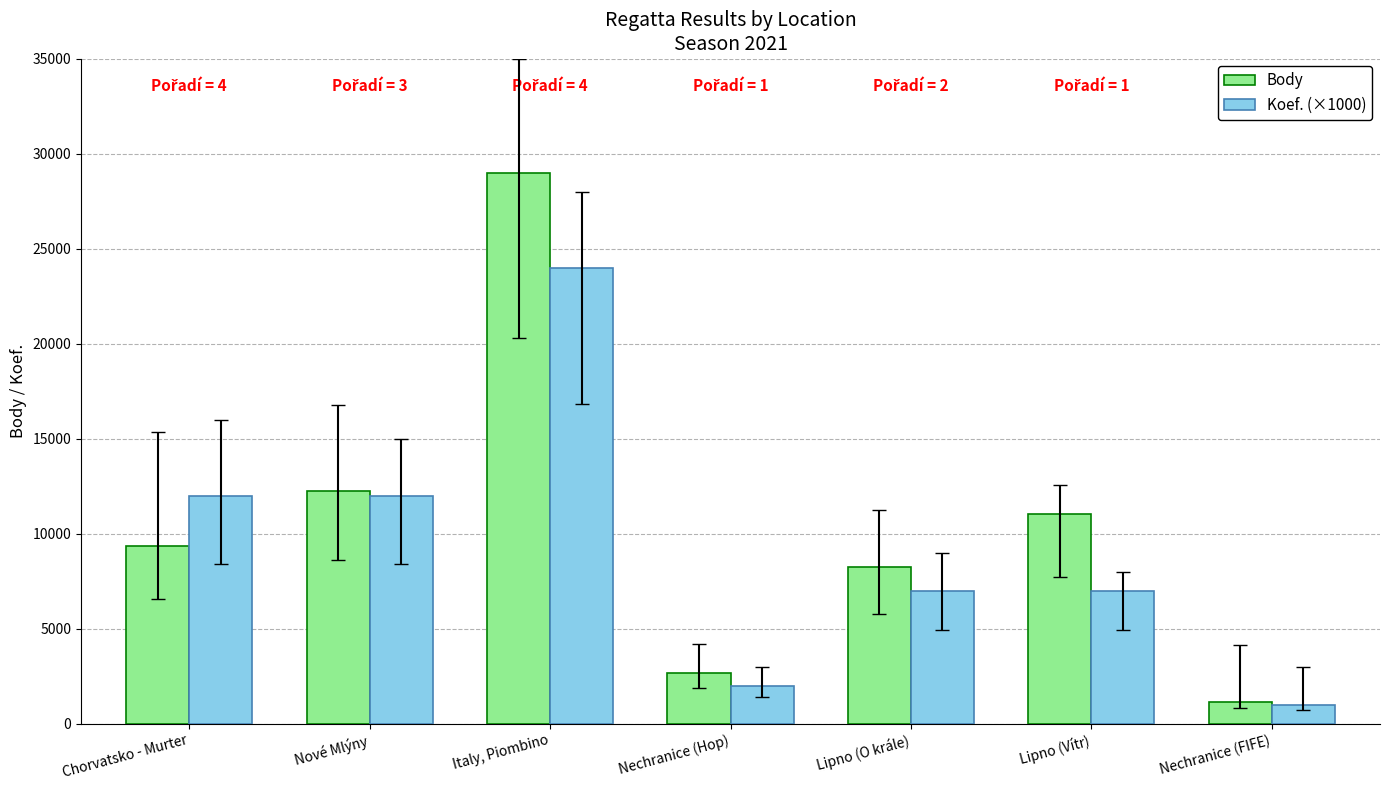

What is the difference between the maximum and minimum values in the Koef. (×1000) series?

23000